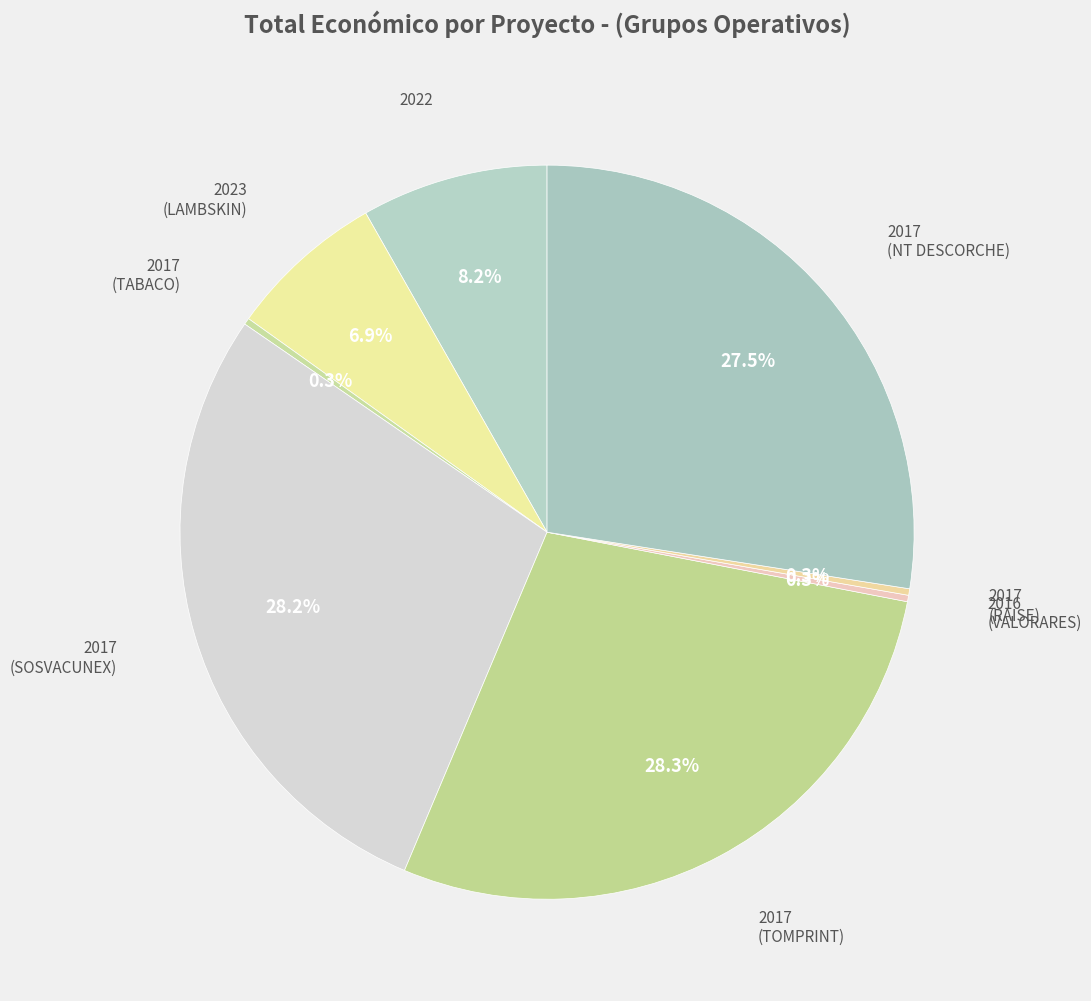

Is there any slice that represents more than half of the pie?

No